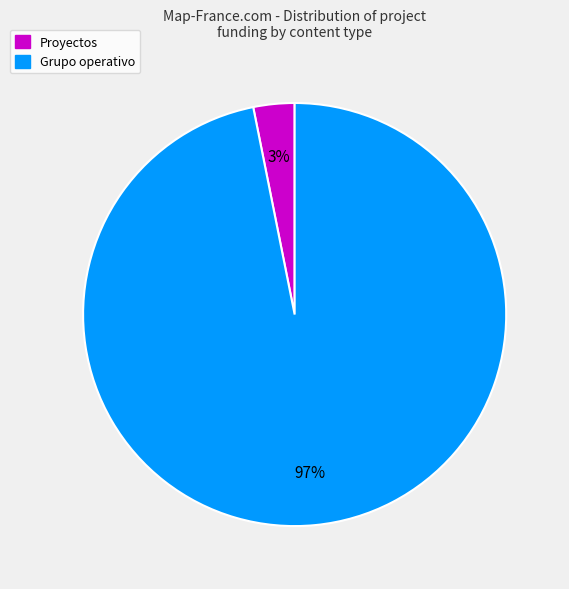

Is there a majority slice in this chart?

Yes